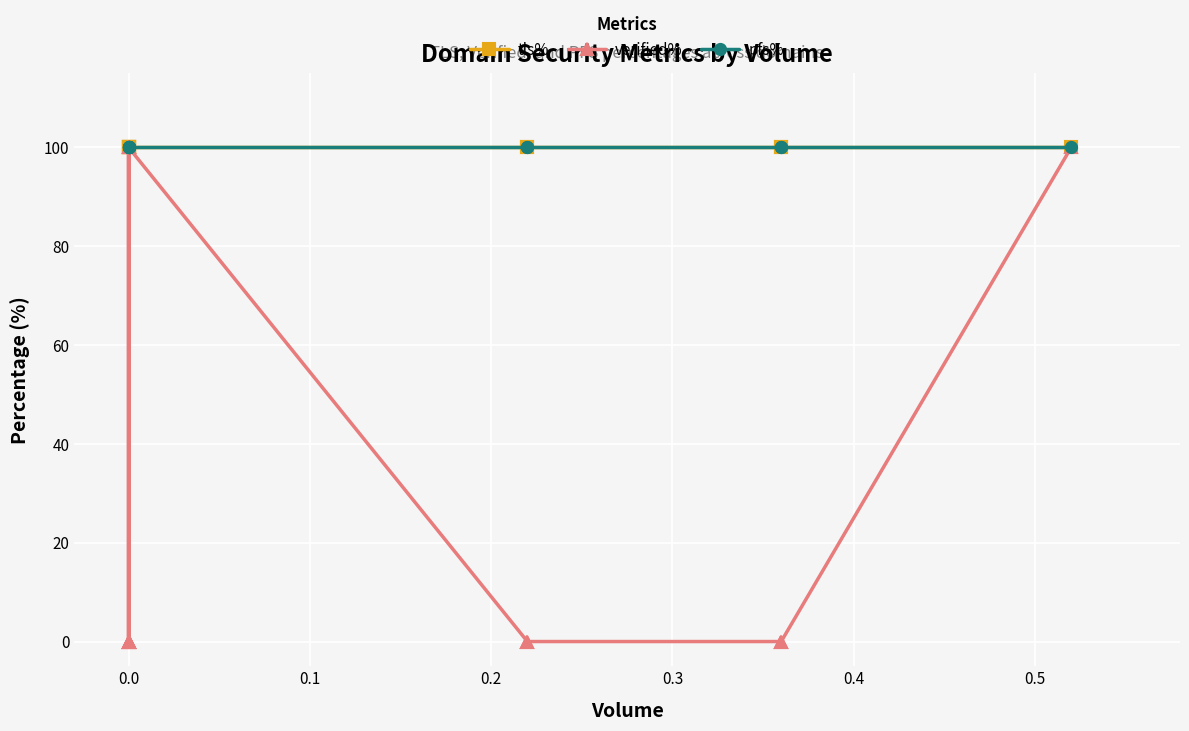

True or false: verified% and pfs% intersect in this chart.

False